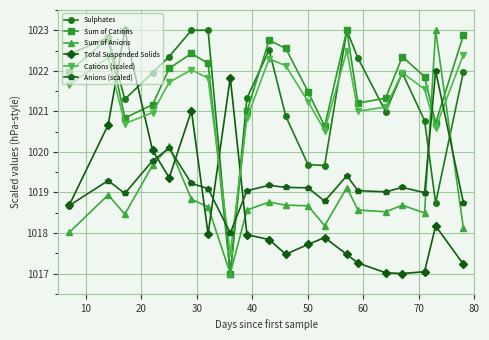

What is the minimum value shown in the chart?

1017.0